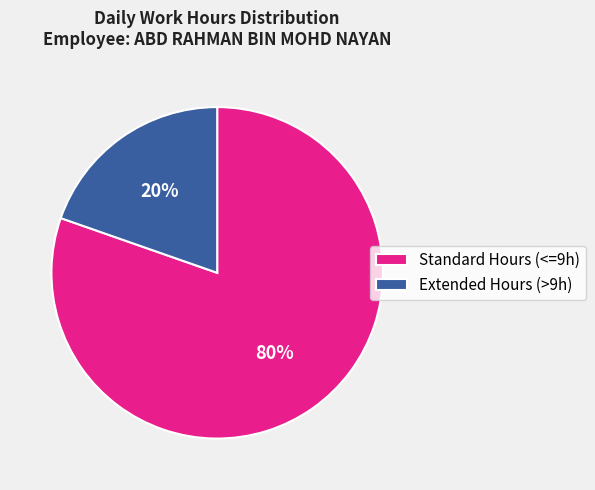

The Extended Hours (>9h) slice represents 25% of the pie. True or false?

False